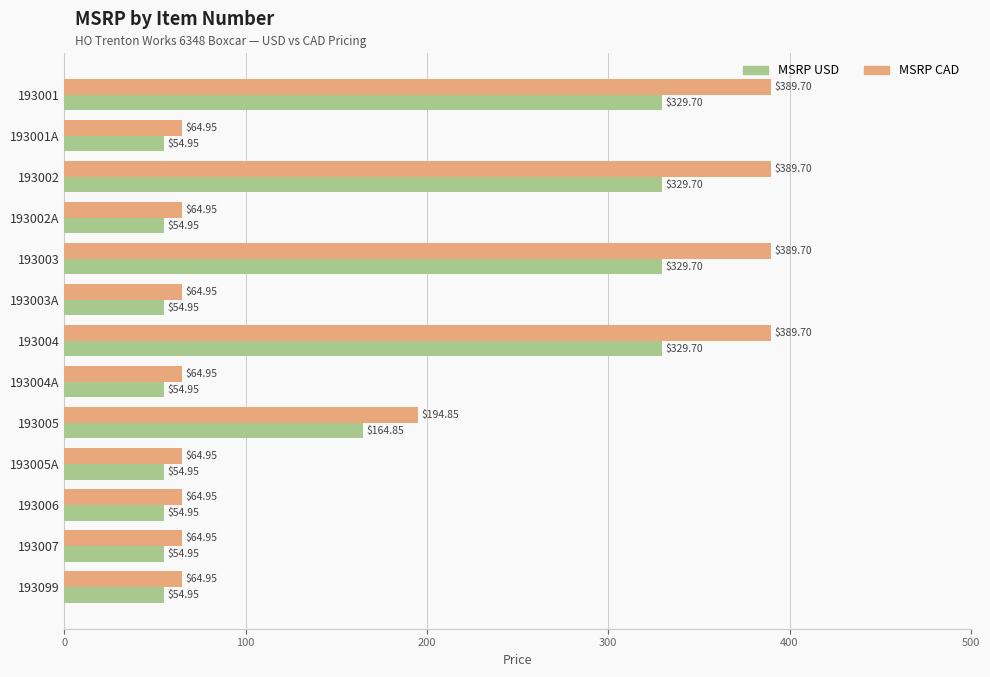

What is the difference between the maximum and minimum values in the MSRP CAD series?

324.8